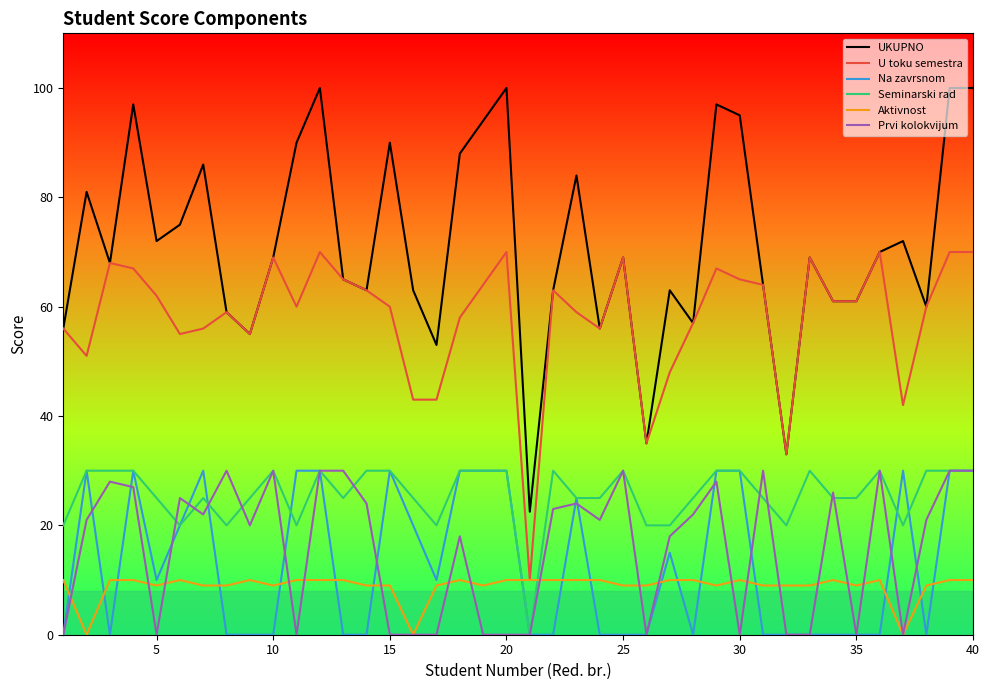

Count the number of data series in this chart.

6